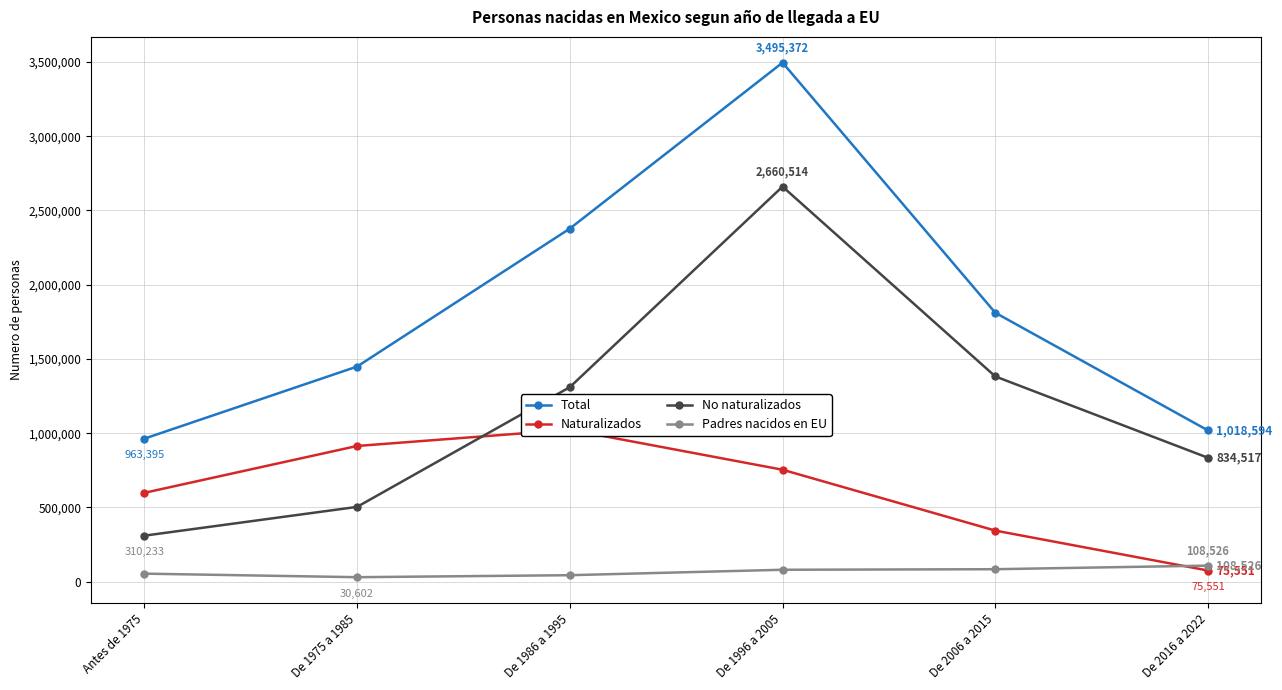

What is the highest value of the Naturalizados series?

1023534